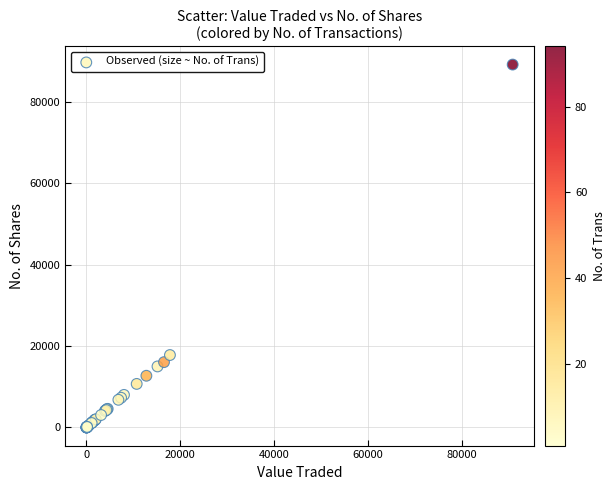

What Y value in the scatter plot is closest to 44603?

17800